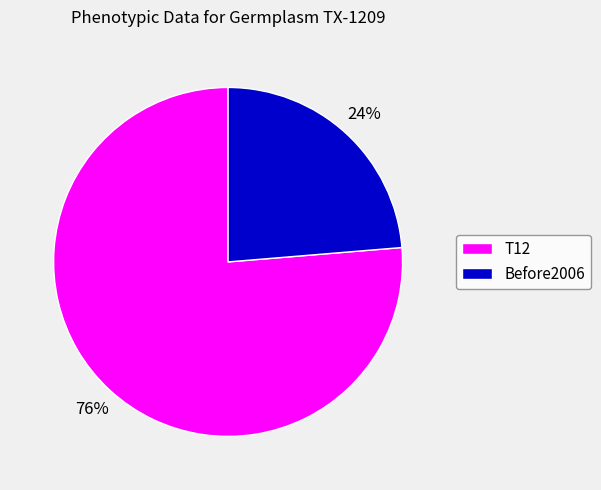

The T12 slice represents 68% of the pie. True or false?

False